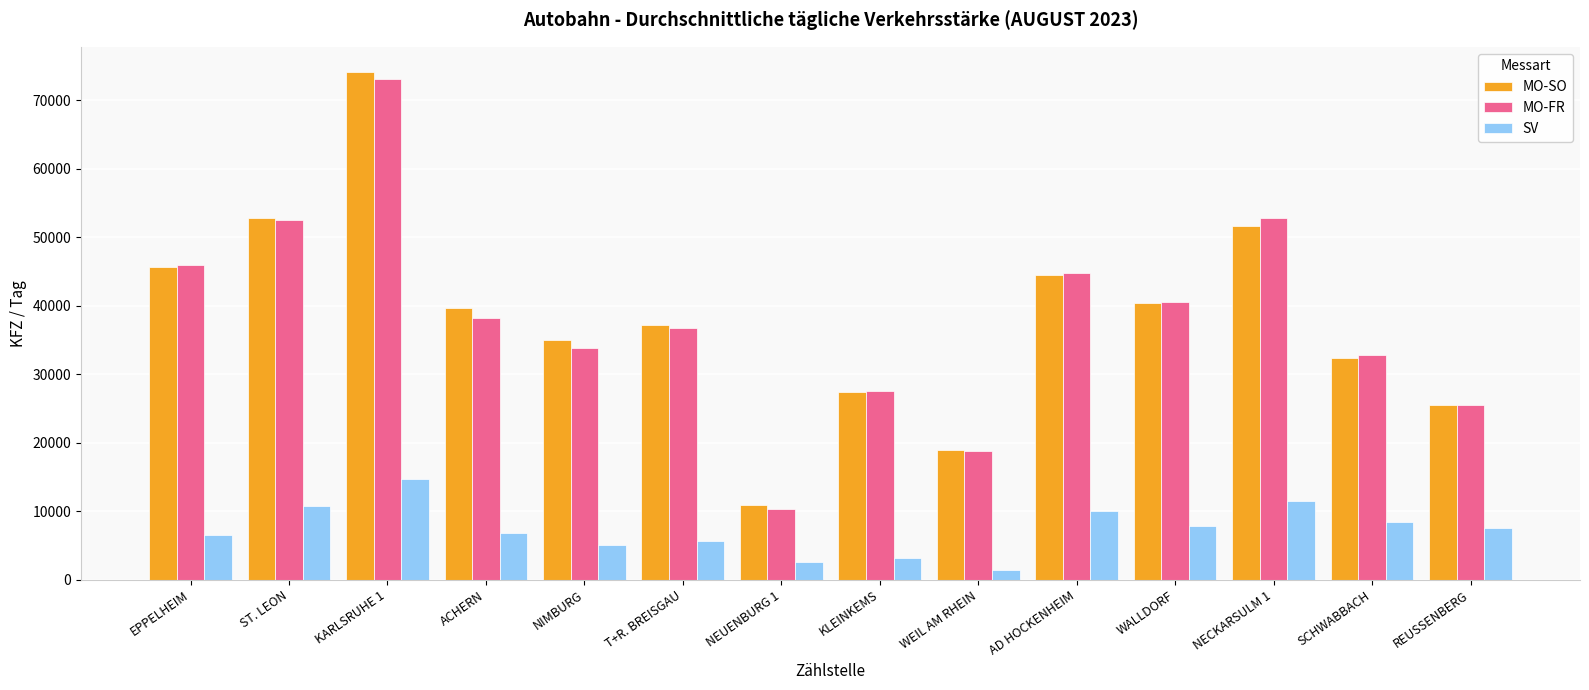

Which category has the highest value in the SV series?

KARLSRUHE 1